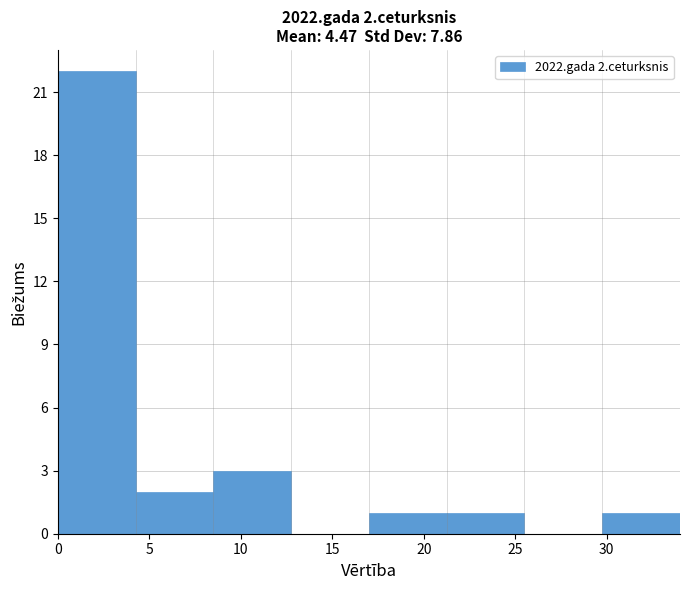

Over which range of the x-axis is the bar tallest?

0.00 to 4.25